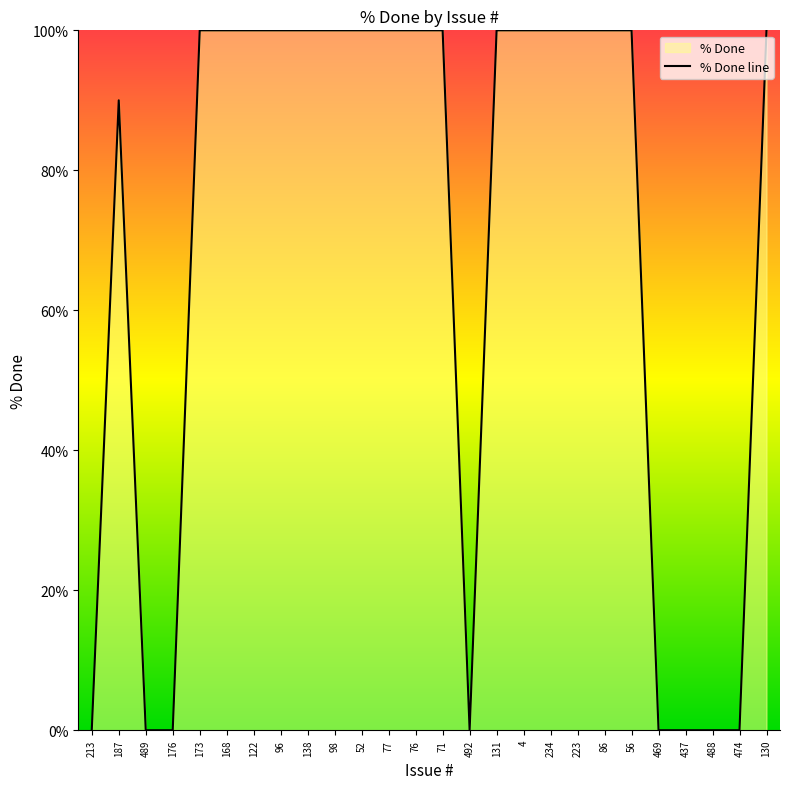

How many series are shown in this chart?

1